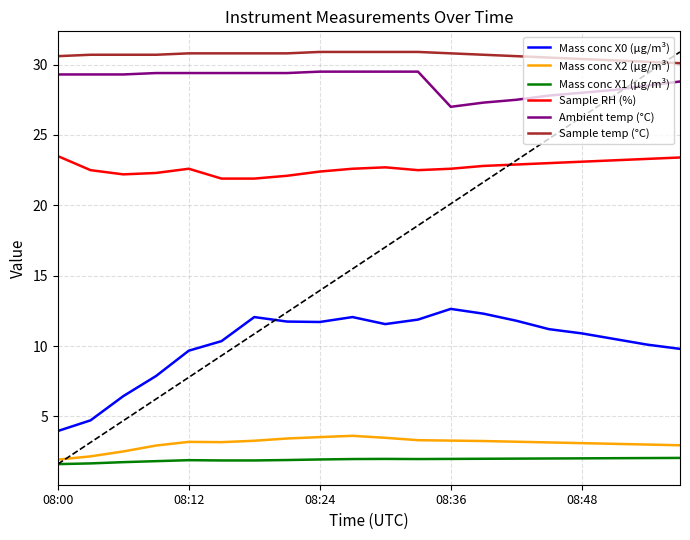

Which series has the largest total across all categories?

Sample temp (°C)